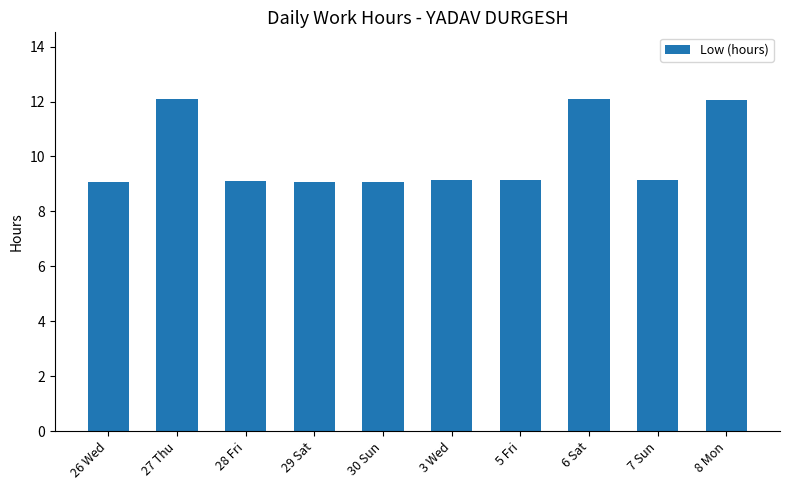

What position from the right is 3 Wed?

5